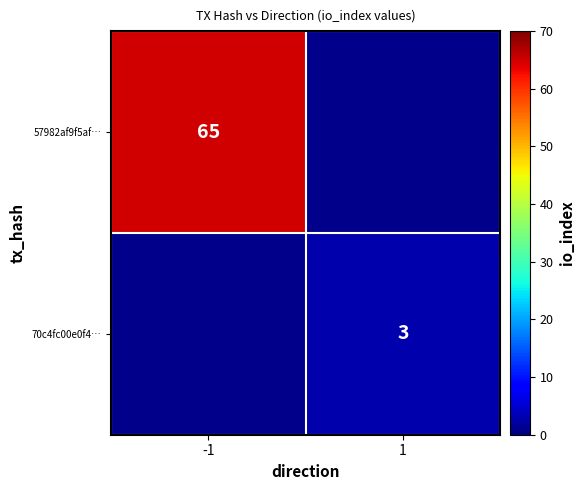

The value of 70c4fc00e0f4… at 1 is 3. True or false?

True